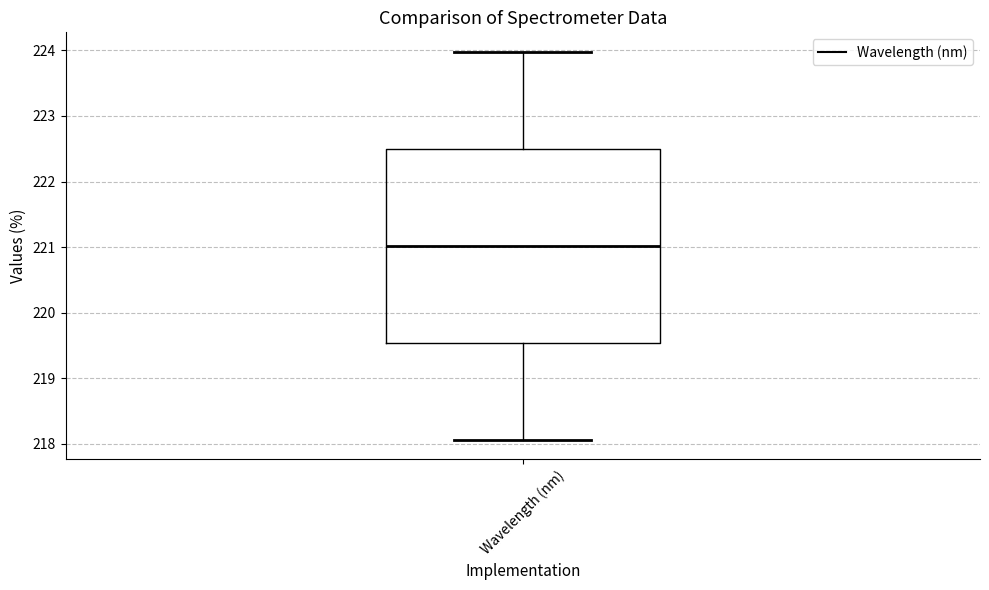

Where is the lower edge of the box for Wavelength (nm) on the y-axis? The values are not printed on the chart, so give them approximately, as read against the axis.

219.5